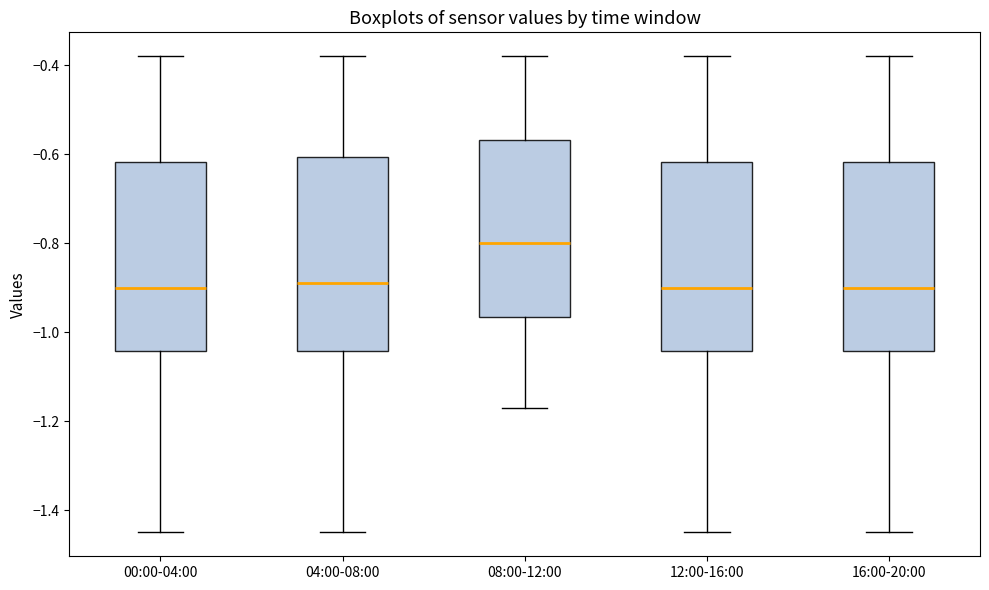

Reading left to right, transcribe this box plot: for each box, give where its median line is, the range the box spans, and where its two whiskers end, as read against the y-axis. The values are not printed on the chart, so give them approximately, as read against the axis.

00:00-04:00: median -0.90, box -1.04 to -0.62, whiskers -1.44 to -0.38
04:00-08:00: median -0.88, box -1.04 to -0.60, whiskers -1.44 to -0.38
08:00-12:00: median -0.80, box -0.96 to -0.56, whiskers -1.16 to -0.38
12:00-16:00: median -0.90, box -1.04 to -0.62, whiskers -1.44 to -0.38
16:00-20:00: median -0.90, box -1.04 to -0.62, whiskers -1.44 to -0.38